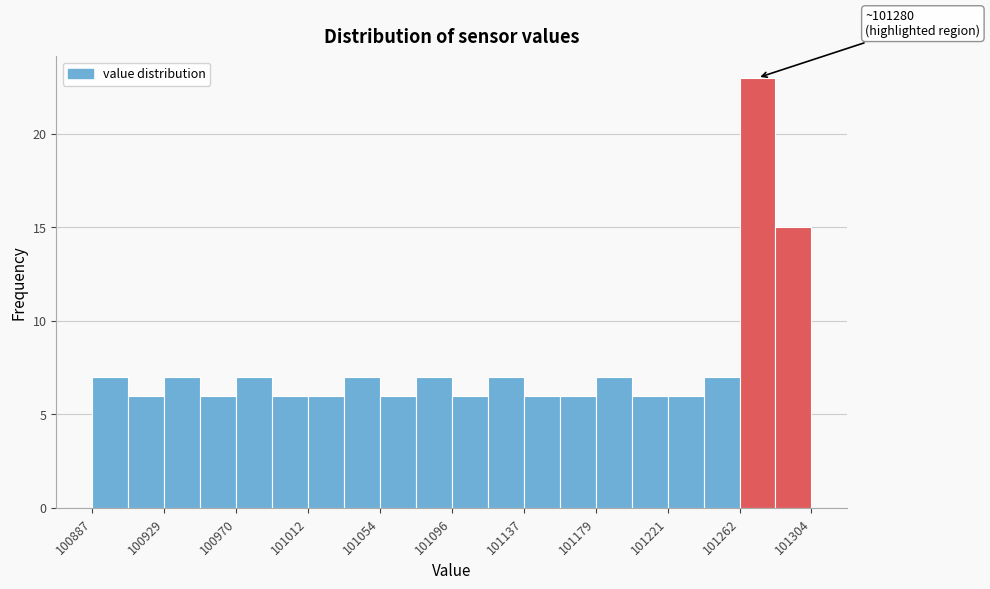

Over which range of the x-axis is the bar tallest?

101265 to 101285